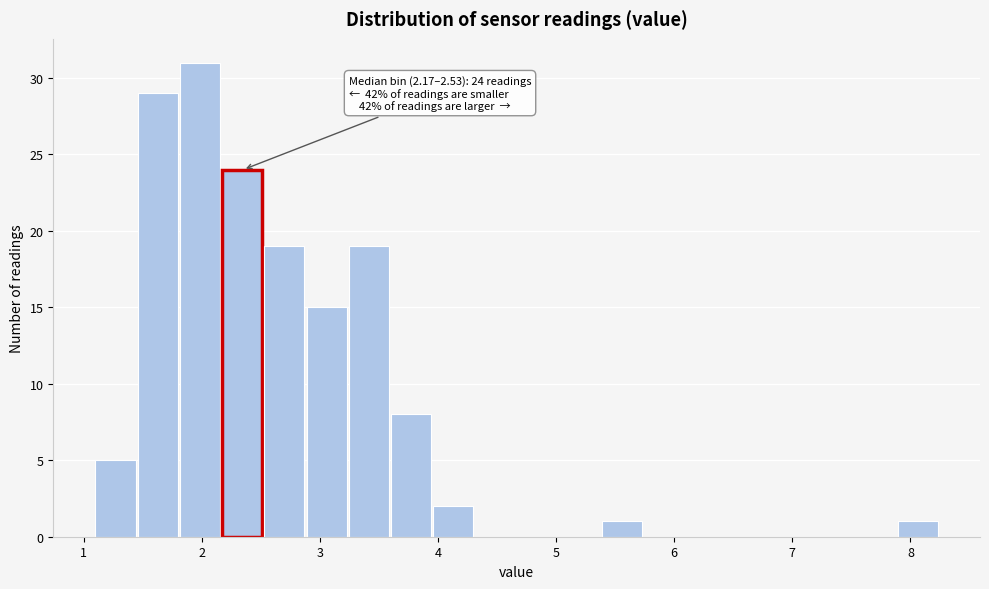

Around what value on the x-axis is the tallest bar? Give the approximate position of its centre, as read against the axis.

2.0